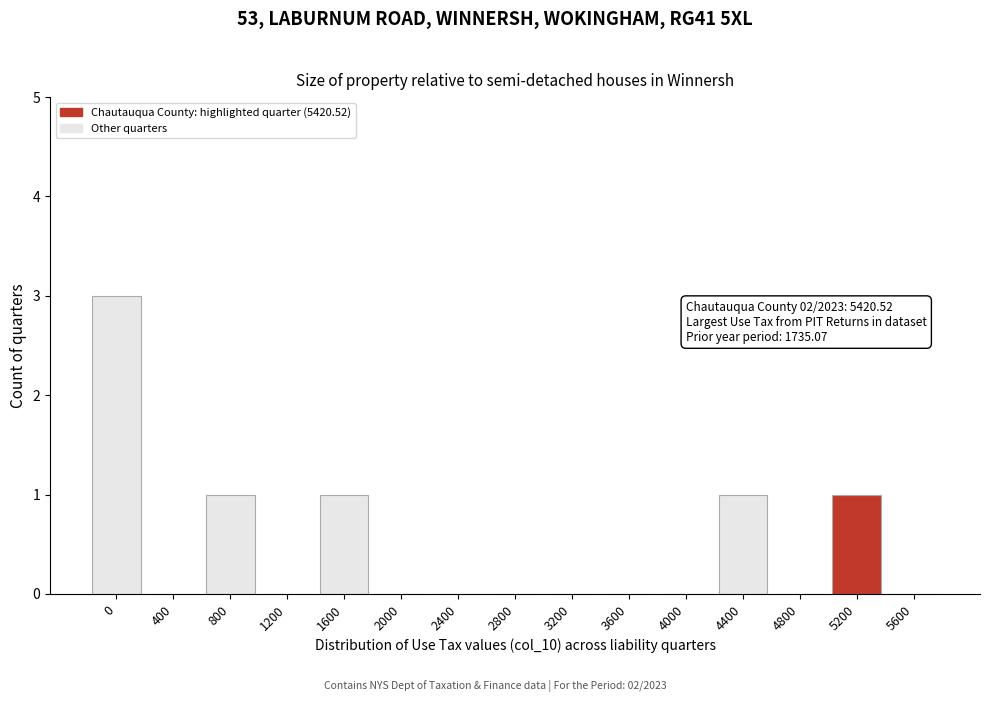

Reading right to left, what are all the values shown in this chart?

5600=0	5200=1	4800=0	4400=1	4000=0	3600=0	3200=0	2800=0	2400=0	2000=0	1600=1	1200=0	800=1	400=0	0=3